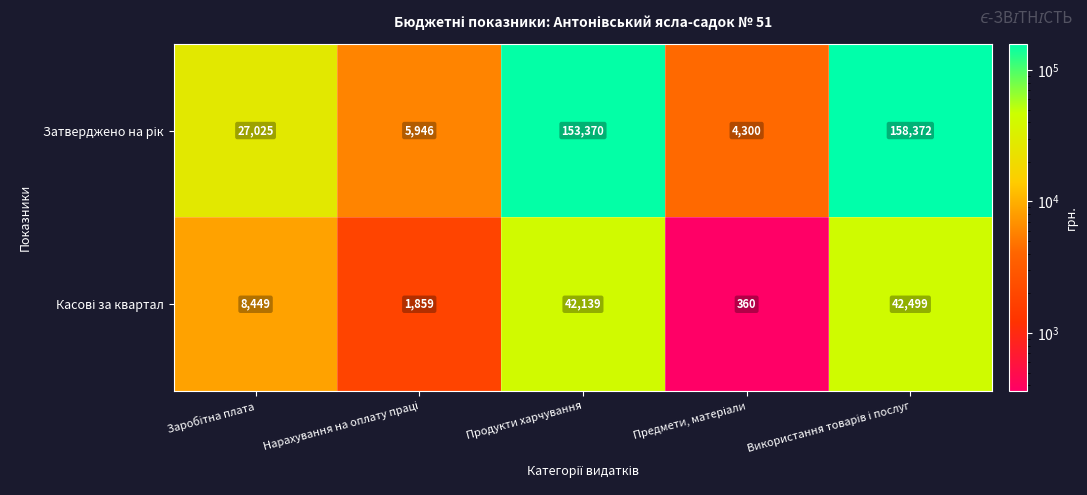

At how many categories does at least one series exceed 16611?

3